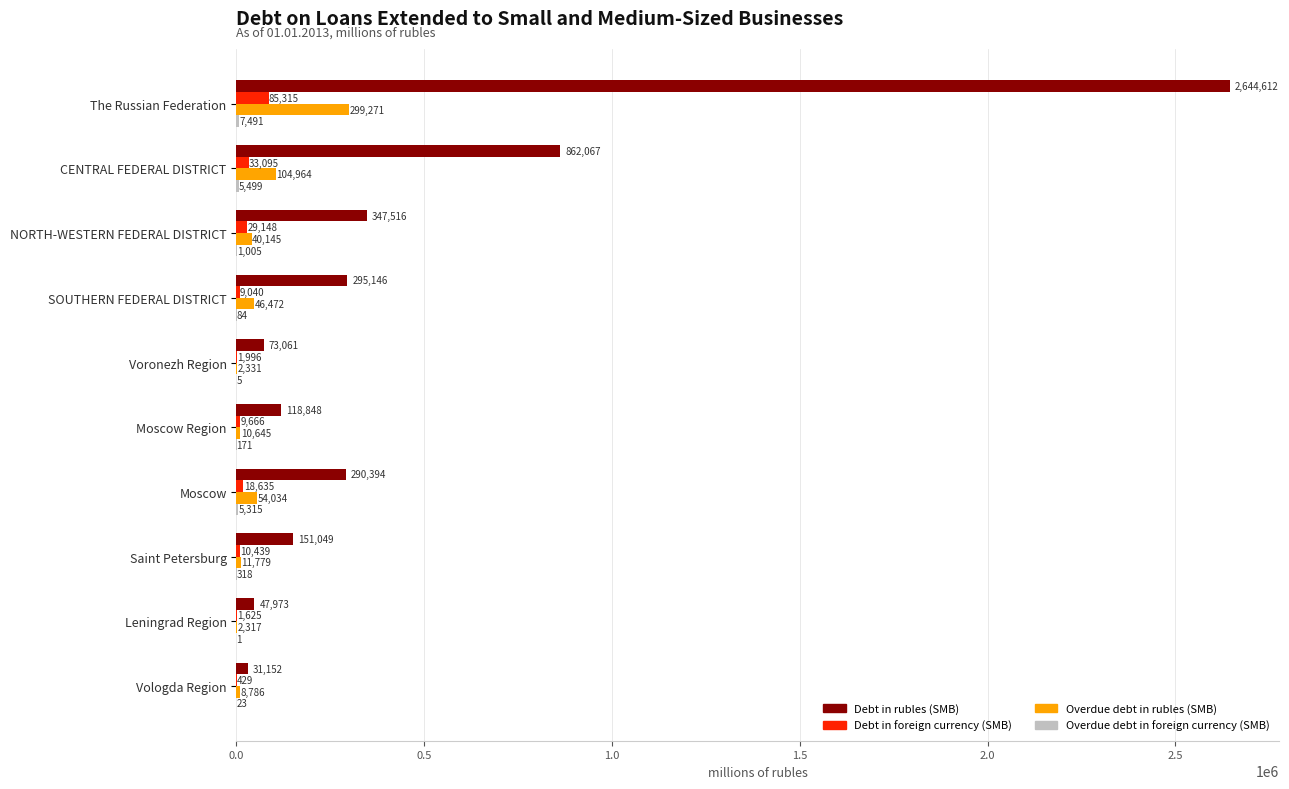

What is the total value across all series at Saint Petersburg?

173585